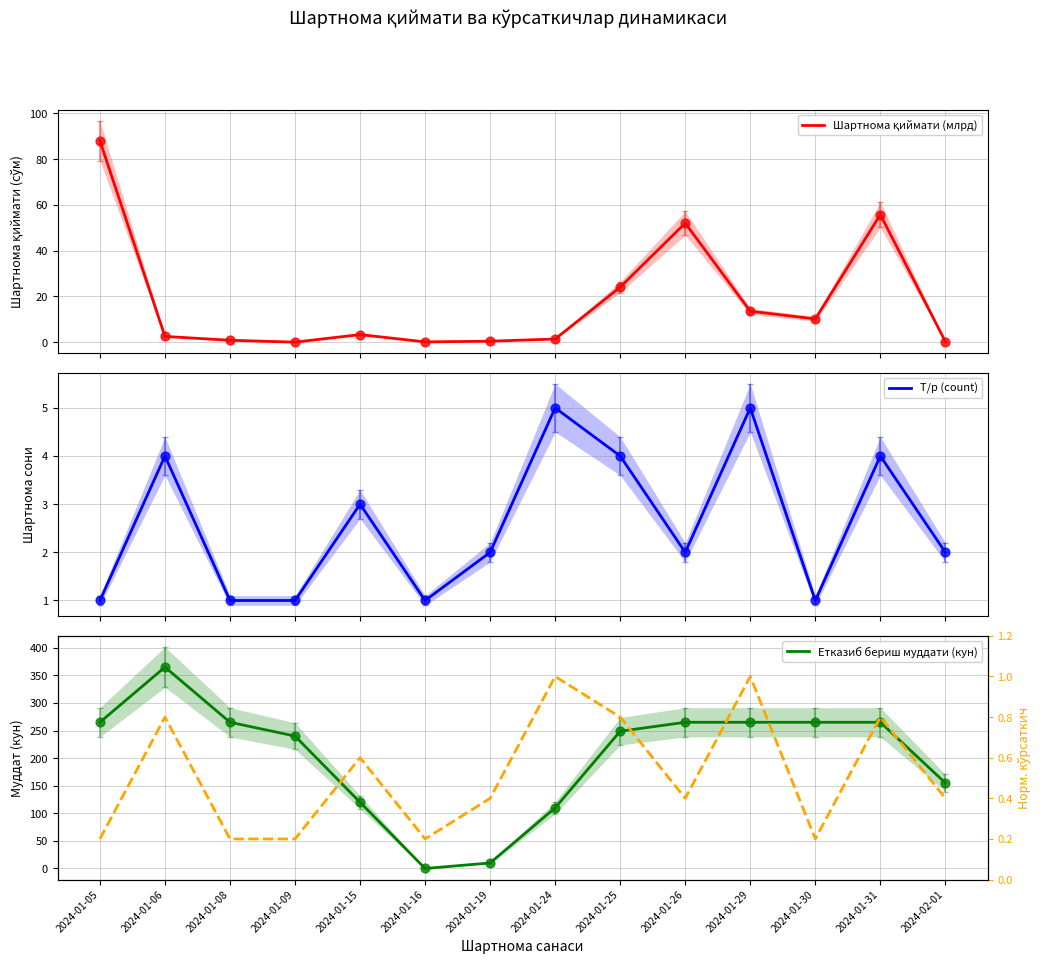

Which series has the largest total across all categories?

Етказиб бериш муддати (кун)